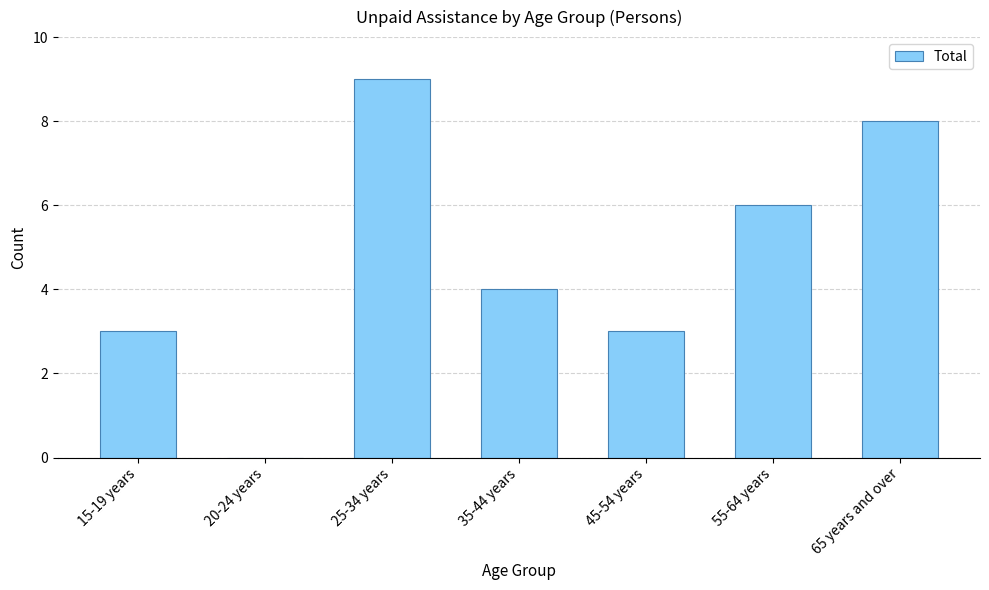

Reading left to right, extract all data points from this chart.

3	0	9	4	3	6	8